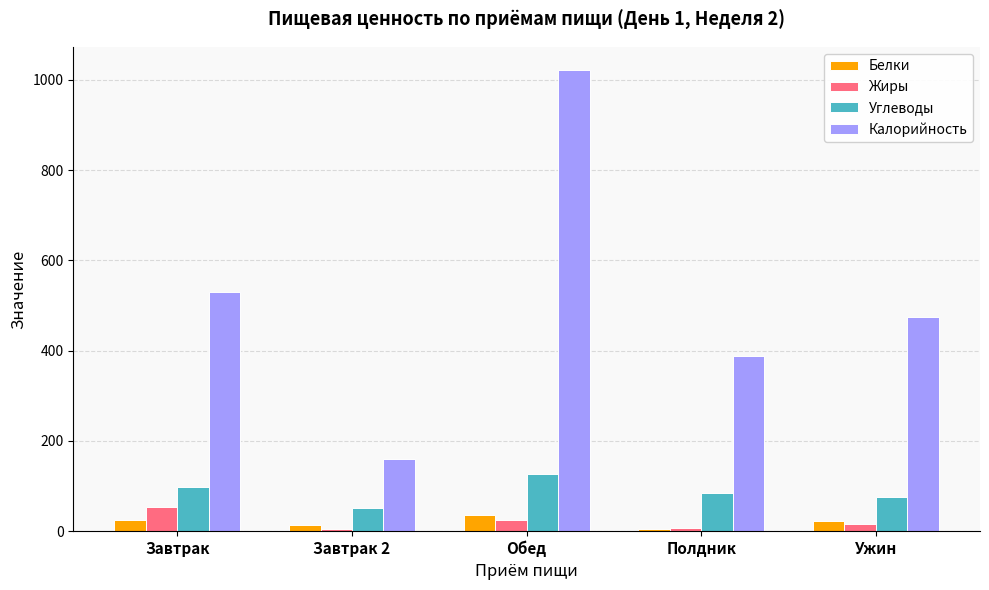

What is the sum of the Углеводы values at Завтрак 2 and Полдник?

137.1